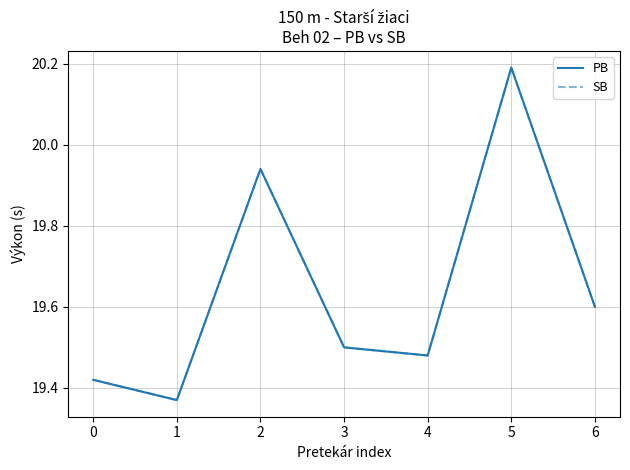

How many lines are shown in the chart?

2